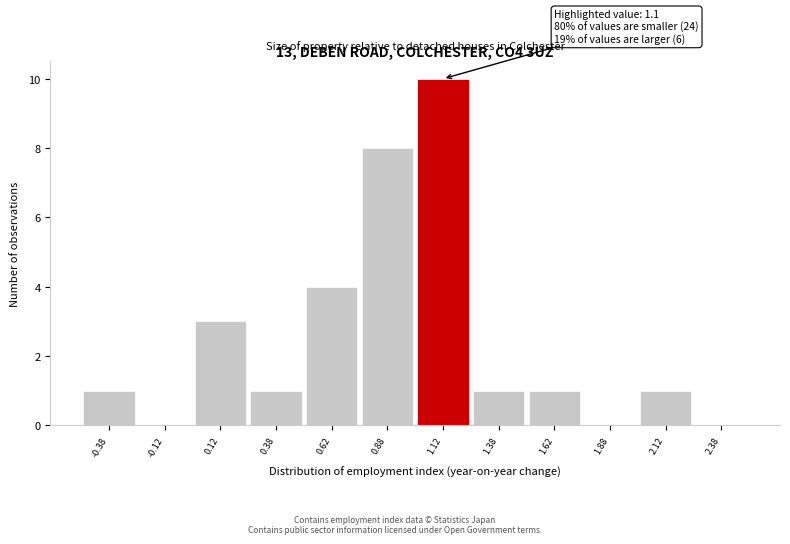

Which range on the x-axis has the tallest bar?

1.00 to 1.25